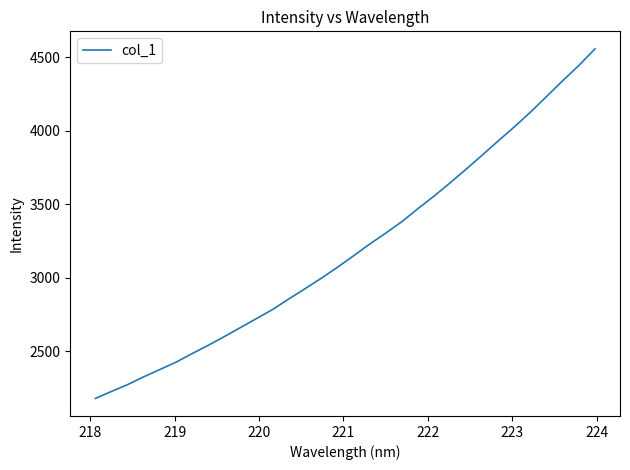

What is the maximum value shown in the chart?

4558.9